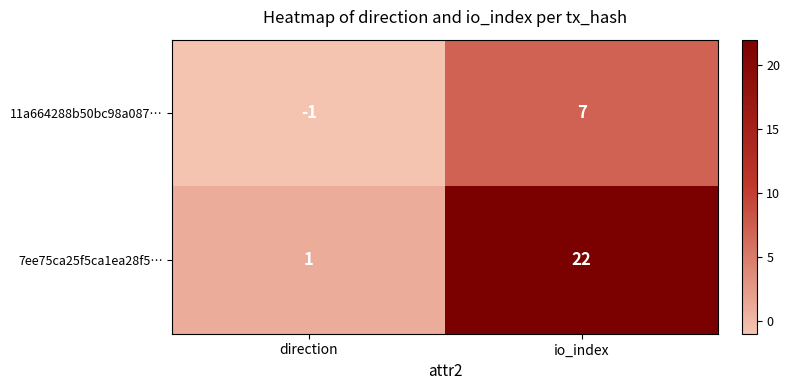

Which series has the widest spread of values?

7ee75ca25f5ca1ea28f5…